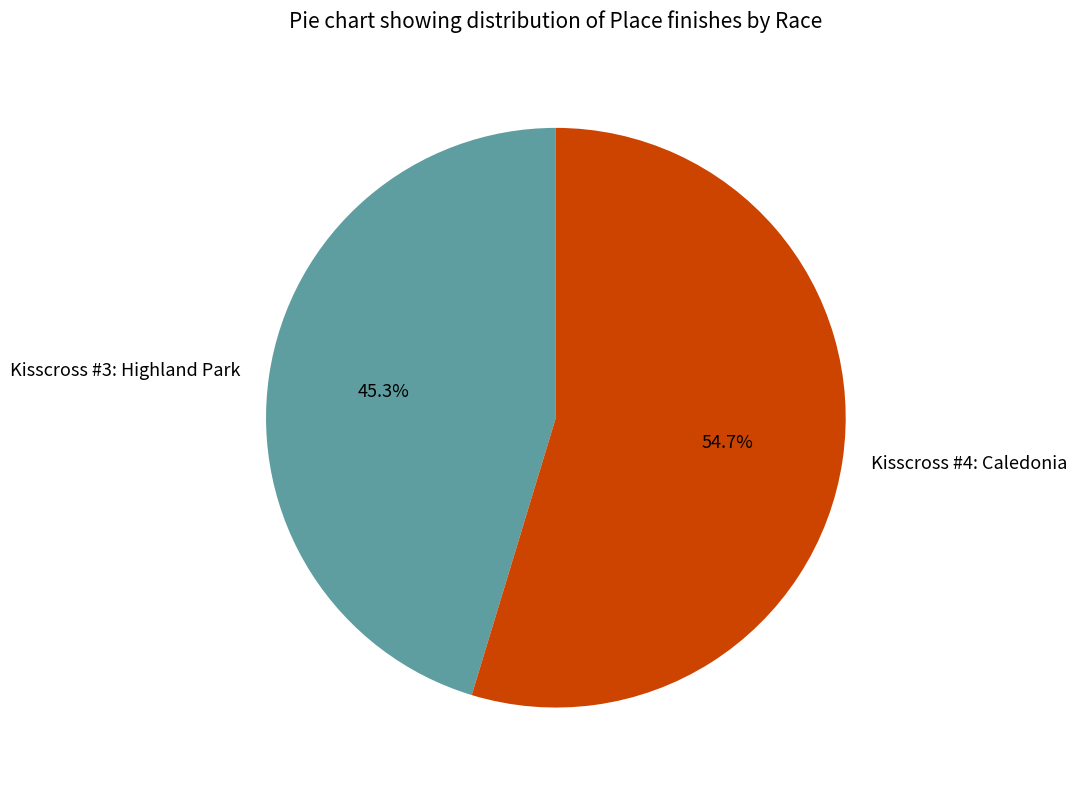

Does Kisscross #4: Caledonia account for over 50% of the chart?

Yes